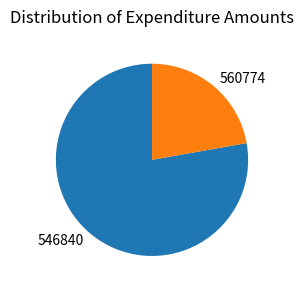

Does any single category account for the majority?

Yes